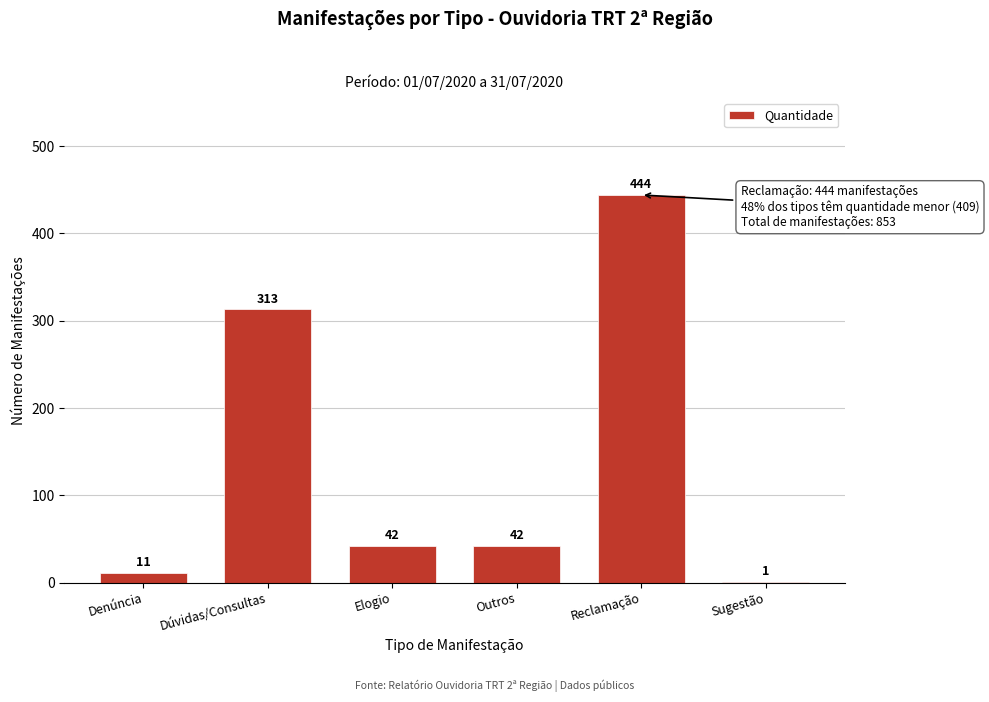

Reading left to right, what are all the values shown in this chart?

Denúncia=11	Dúvidas/Consultas=313	Elogio=42	Outros=42	Reclamação=444	Sugestão=1